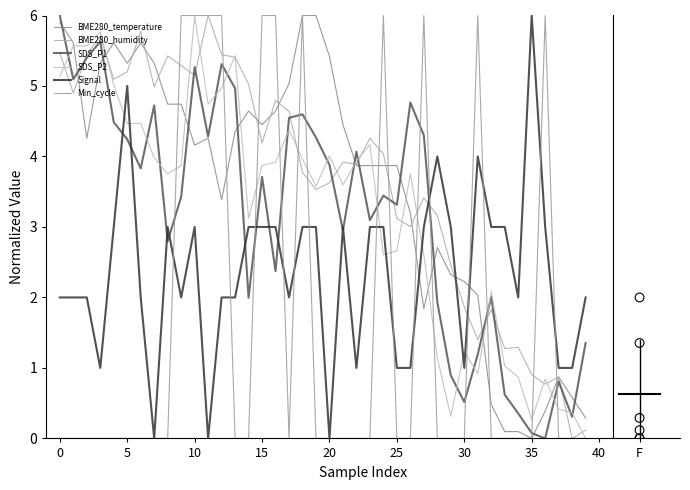

At which category is the sum across all series the highest?

10